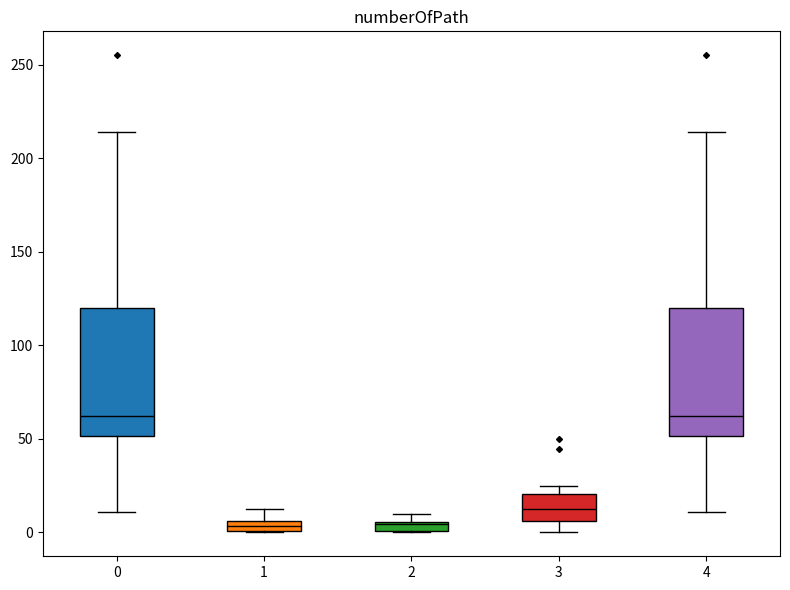

Where is the upper edge of the box at x = 2 on the y-axis? The values are not printed on the chart, so give them approximately, as read against the axis.

5